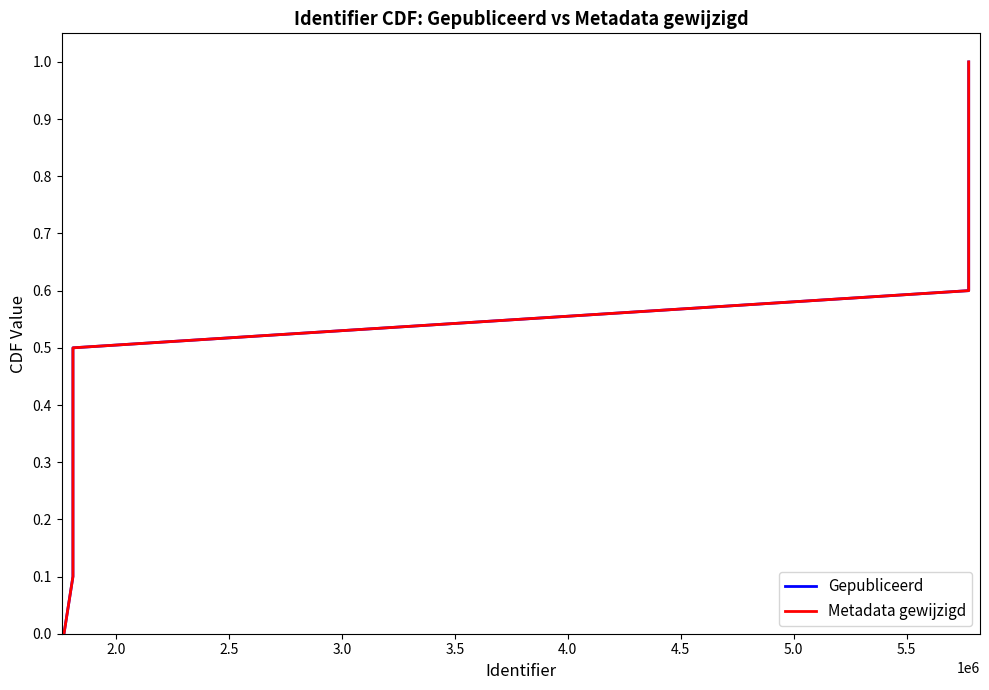

Reading left to right, what are all the values shown in this chart?

Gepubliceerd: 0.0	0.1	0.2	0.3	0.4	0.5	0.6	0.7	0.8	0.9	1.0
Metadata gewijzigd: 0.0	0.1	0.2	0.3	0.4	0.5	0.6	0.7	0.8	0.9	1.0